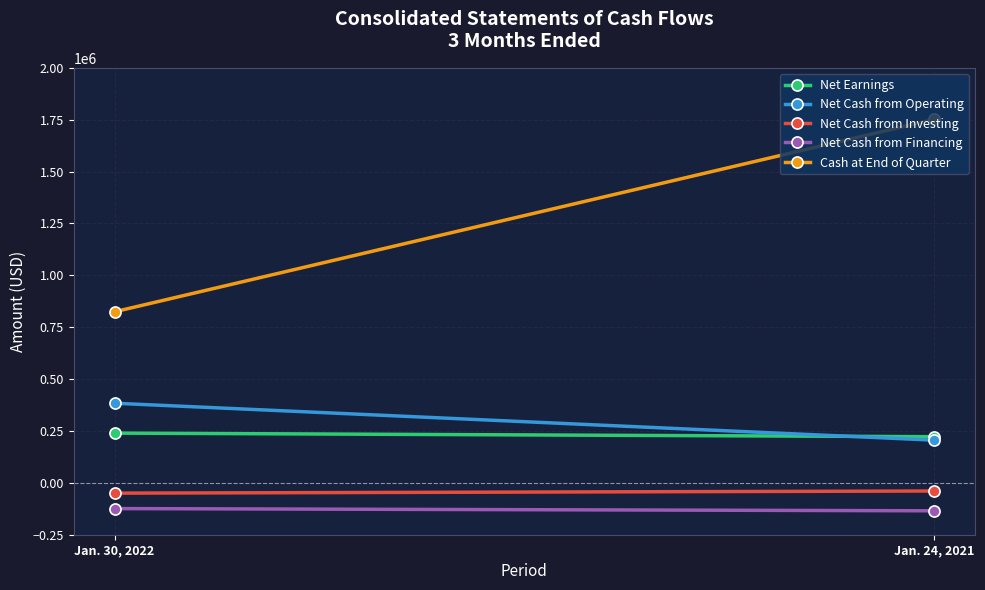

Reading left to right, extract all data points from this chart.

Net Earnings: Jan. 30, 2022=239710	Jan. 24, 2021=222395
Net Cash from Operating: Jan. 30, 2022=383756	Jan. 24, 2021=205686
Net Cash from Investing: Jan. 30, 2022=-49680	Jan. 24, 2021=-39301
Net Cash from Financing: Jan. 30, 2022=-124019	Jan. 24, 2021=-134754
Cash at End of Quarter: Jan. 30, 2022=824434	Jan. 24, 2021=1751541